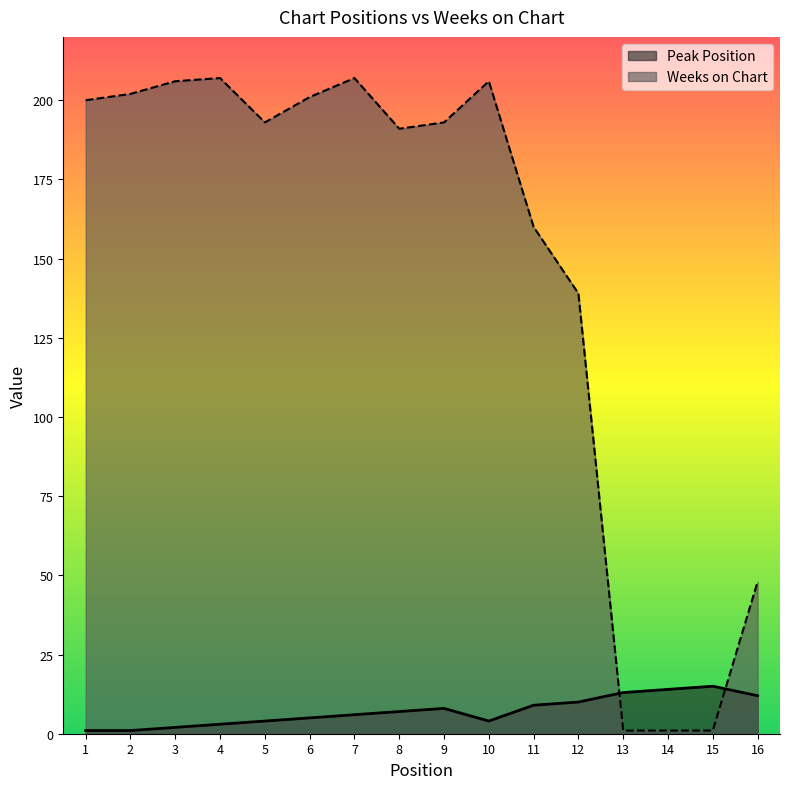

True or false: Weeks on Chart has more than 2 points higher than both neighbors.

True